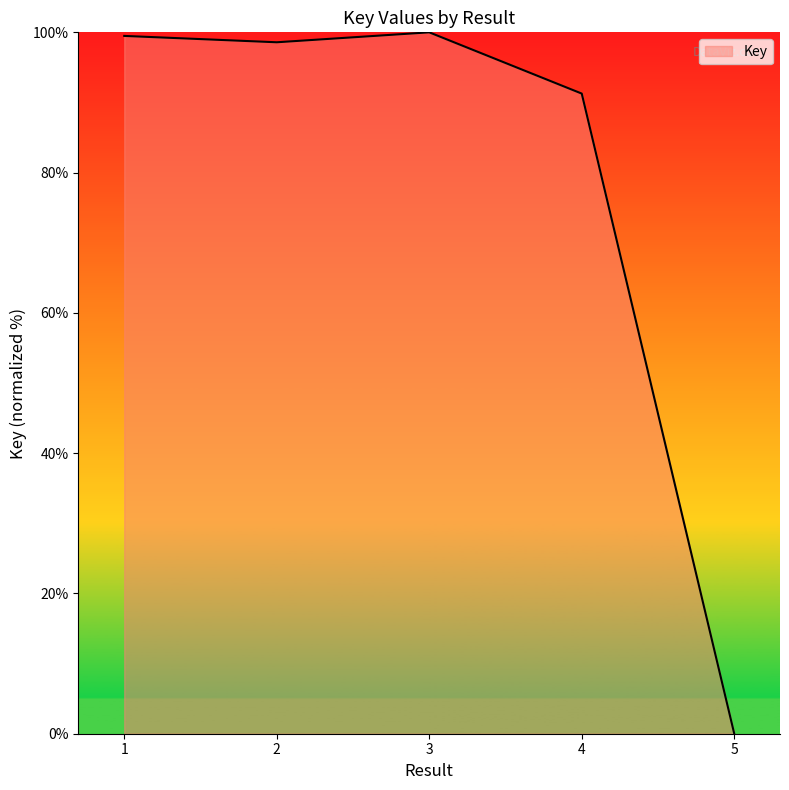

The value at 1 is 99.5. True or false?

True